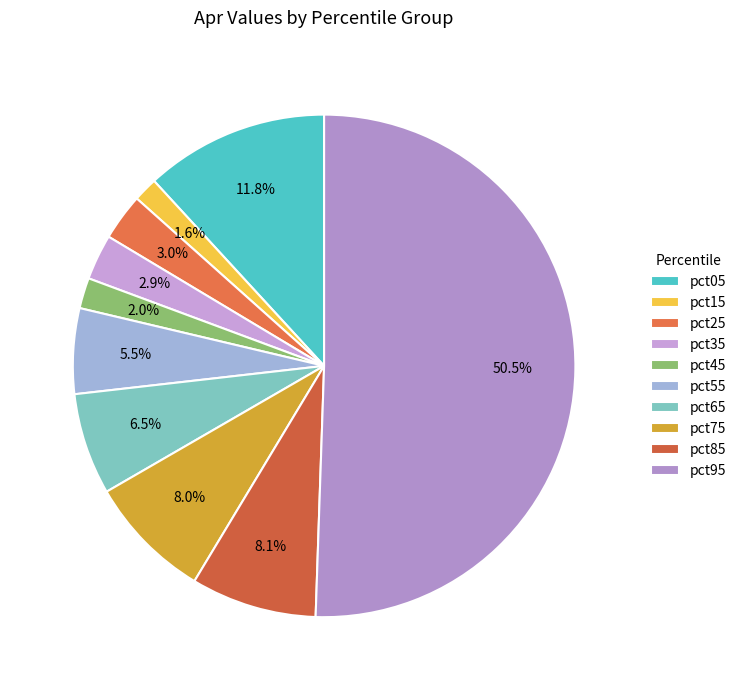

Is pct35 the majority of the pie?

No